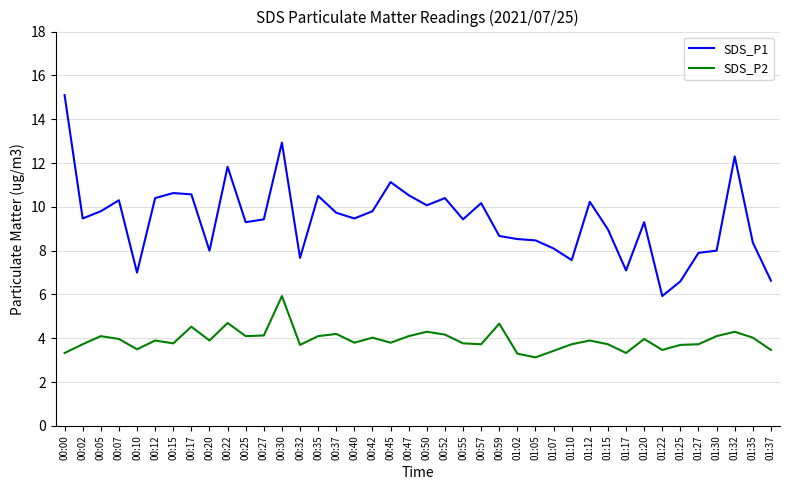

At which label does SDS_P2 reach its peak?

00:30